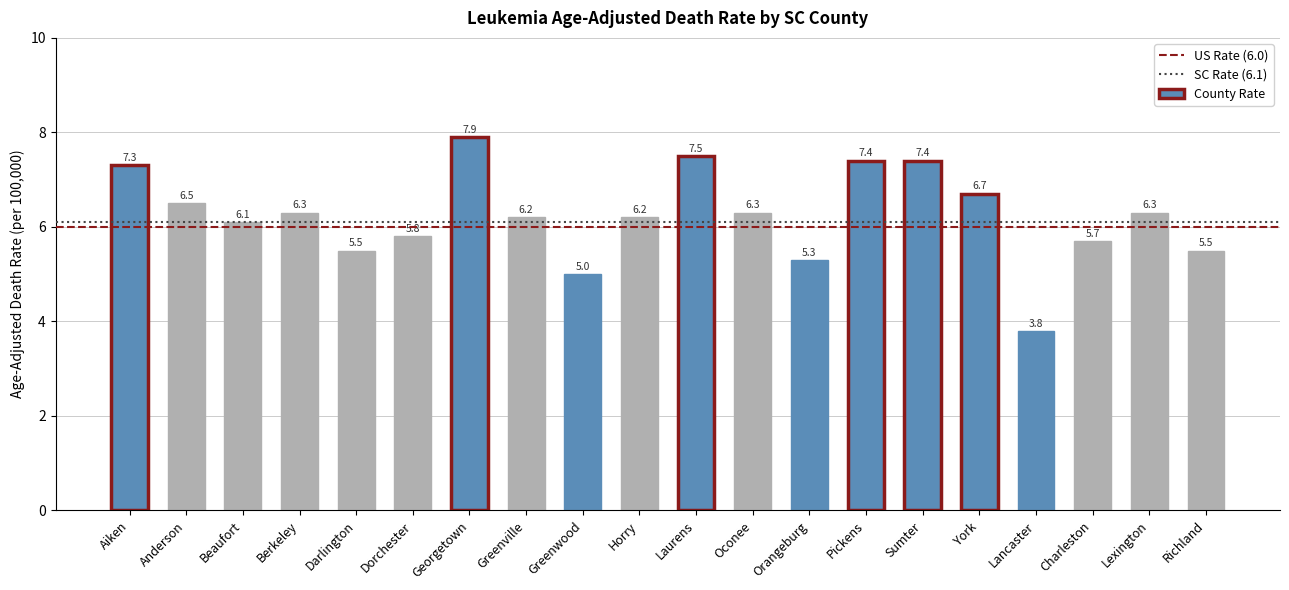

Reading right to left, extract all data points from this chart.

5.5	6.3	5.7	3.8	6.7	7.4	7.4	5.3	6.3	7.5	6.2	5.0	6.2	7.9	5.8	5.5	6.3	6.1	6.5	7.3